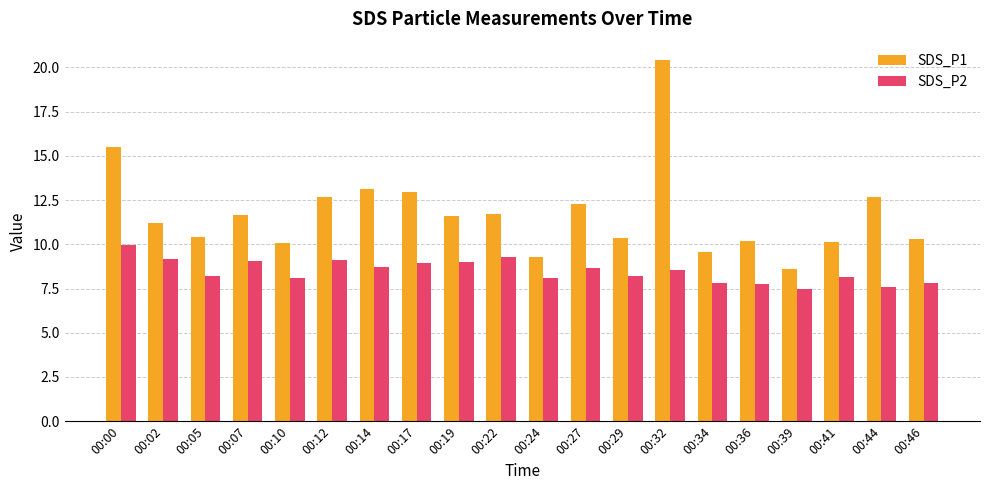

What is the minimum value shown in the chart?

7.5